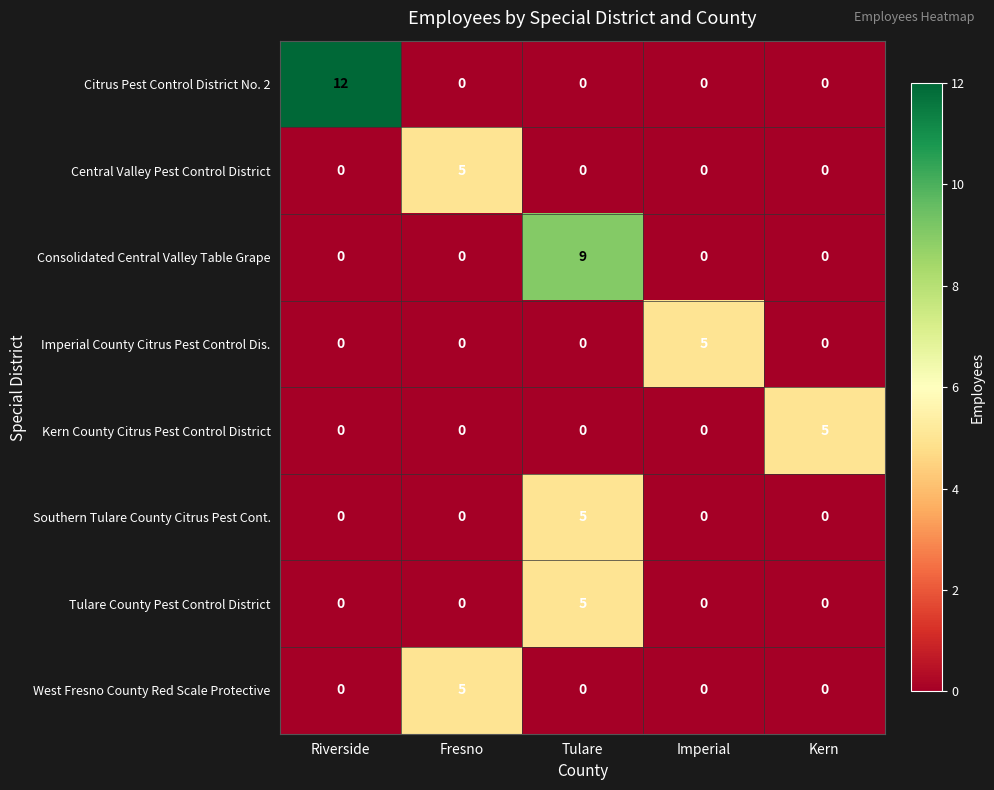

At which category is the sum across all series the highest?

Tulare